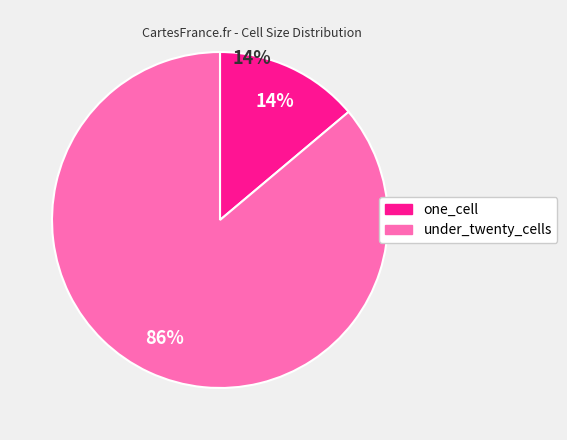

Which category has the smallest portion of the pie?

one_cell